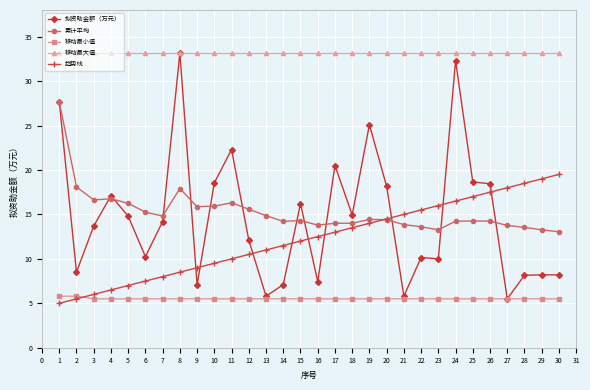

True or false: 累计平均 and 移动最大值 intersect in this chart.

False